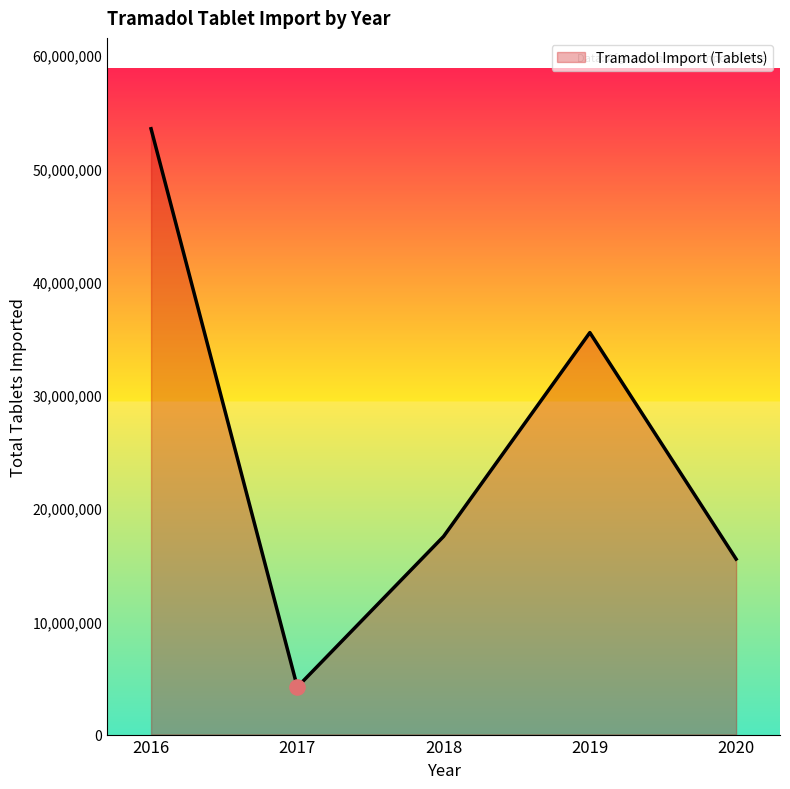

Between 2019 and 2017, which is larger?

2019